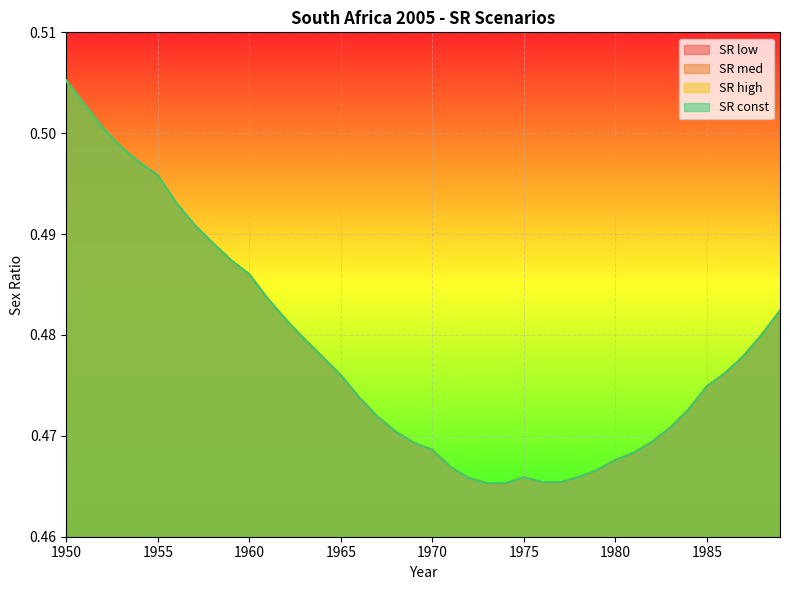

Reading right to left, list all the values displayed in this chart.

SR low: 1989=0.5	1988=0.5	1987=0.5	1986=0.5	1985=0.5	1984=0.5	1983=0.5	1982=0.5	1981=0.5	1980=0.5	1979=0.5	1978=0.5	1977=0.5	1976=0.5	1975=0.5	1974=0.5	1973=0.5	1972=0.5	1971=0.5	1970=0.5	1969=0.5	1968=0.5	1967=0.5	1966=0.5	1965=0.5	1964=0.5	1963=0.5	1962=0.5	1961=0.5	1960=0.5	1959=0.5	1958=0.5	1957=0.5	1956=0.5	1955=0.5	1954=0.5	1953=0.5	1952=0.5	1951=0.5	1950=0.5
SR med: 1989=0.5	1988=0.5	1987=0.5	1986=0.5	1985=0.5	1984=0.5	1983=0.5	1982=0.5	1981=0.5	1980=0.5	1979=0.5	1978=0.5	1977=0.5	1976=0.5	1975=0.5	1974=0.5	1973=0.5	1972=0.5	1971=0.5	1970=0.5	1969=0.5	1968=0.5	1967=0.5	1966=0.5	1965=0.5	1964=0.5	1963=0.5	1962=0.5	1961=0.5	1960=0.5	1959=0.5	1958=0.5	1957=0.5	1956=0.5	1955=0.5	1954=0.5	1953=0.5	1952=0.5	1951=0.5	1950=0.5
SR high: 1989=0.5	1988=0.5	1987=0.5	1986=0.5	1985=0.5	1984=0.5	1983=0.5	1982=0.5	1981=0.5	1980=0.5	1979=0.5	1978=0.5	1977=0.5	1976=0.5	1975=0.5	1974=0.5	1973=0.5	1972=0.5	1971=0.5	1970=0.5	1969=0.5	1968=0.5	1967=0.5	1966=0.5	1965=0.5	1964=0.5	1963=0.5	1962=0.5	1961=0.5	1960=0.5	1959=0.5	1958=0.5	1957=0.5	1956=0.5	1955=0.5	1954=0.5	1953=0.5	1952=0.5	1951=0.5	1950=0.5
SR const: 1989=0.5	1988=0.5	1987=0.5	1986=0.5	1985=0.5	1984=0.5	1983=0.5	1982=0.5	1981=0.5	1980=0.5	1979=0.5	1978=0.5	1977=0.5	1976=0.5	1975=0.5	1974=0.5	1973=0.5	1972=0.5	1971=0.5	1970=0.5	1969=0.5	1968=0.5	1967=0.5	1966=0.5	1965=0.5	1964=0.5	1963=0.5	1962=0.5	1961=0.5	1960=0.5	1959=0.5	1958=0.5	1957=0.5	1956=0.5	1955=0.5	1954=0.5	1953=0.5	1952=0.5	1951=0.5	1950=0.5